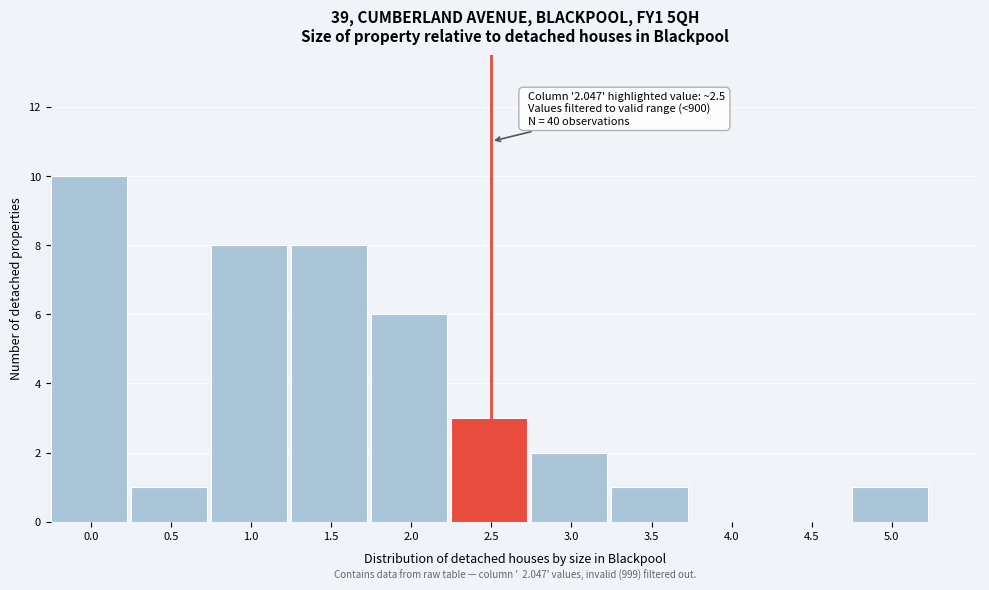

Reading left to right, list all the values displayed in this chart.

0.0=10	0.5=1	1.0=8	1.5=8	2.0=6	2.5=3	3.0=2	3.5=1	4.0=0	4.5=0	5.0=1